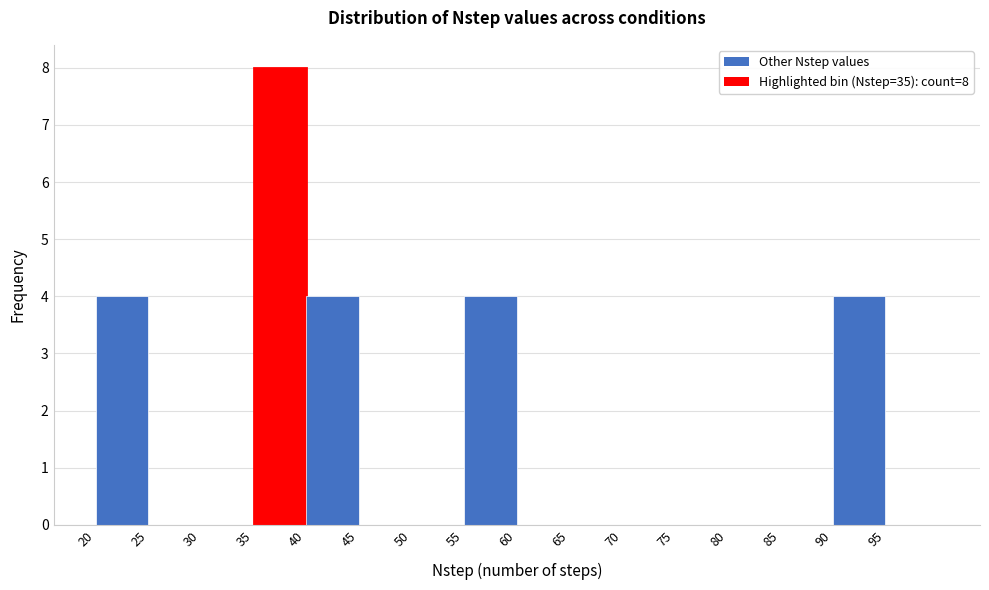

Over which range of the x-axis is the bar tallest?

35 to 40